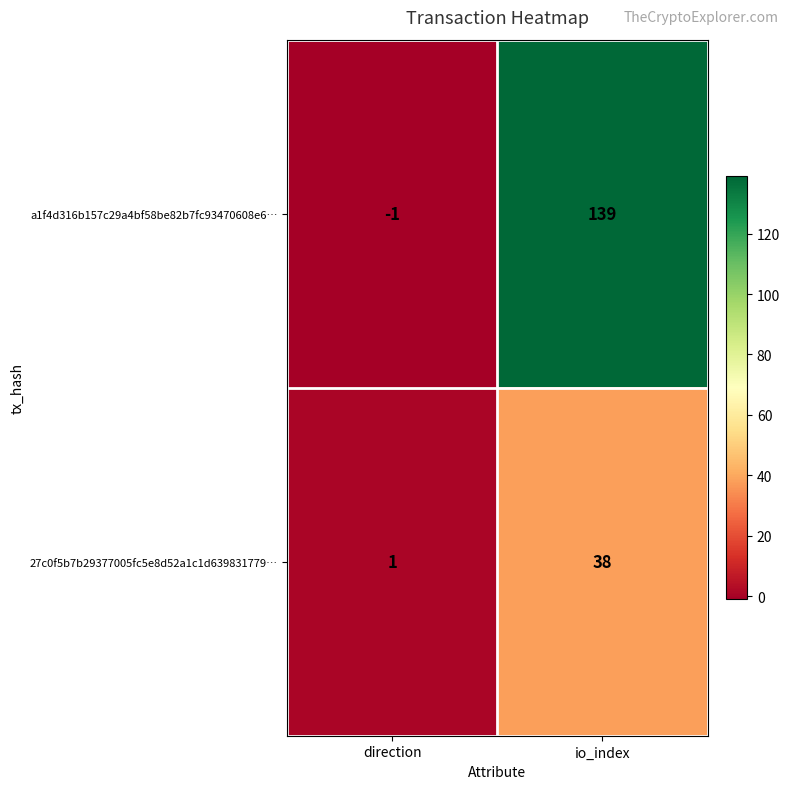

Is it true that a1f4d316b157c29a4bf58be82b7fc93470608e6… equals 139 at io_index?

True